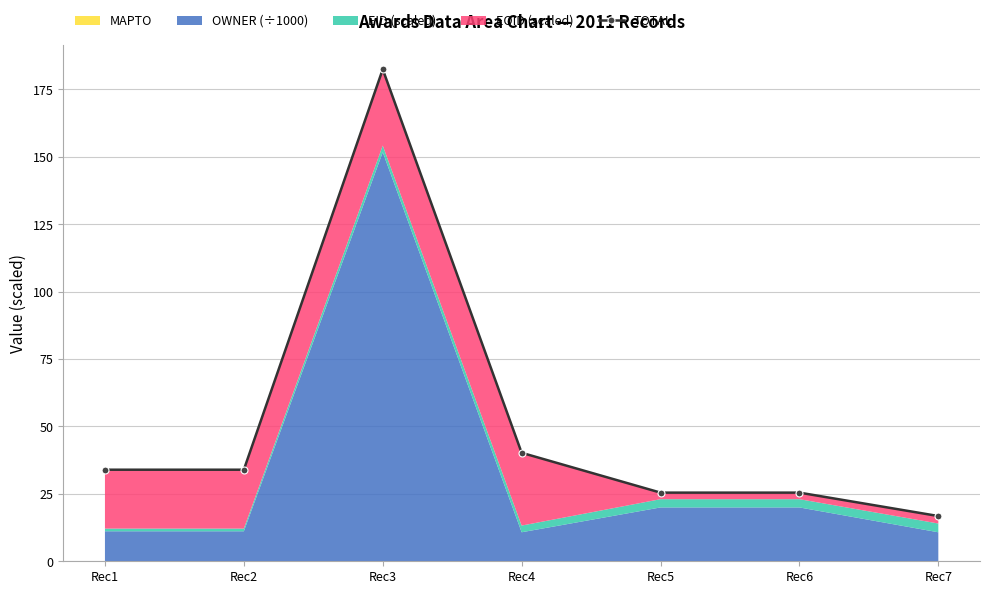

Approximately how many times larger is the value at Rec1 compared to Rec5?

1.3